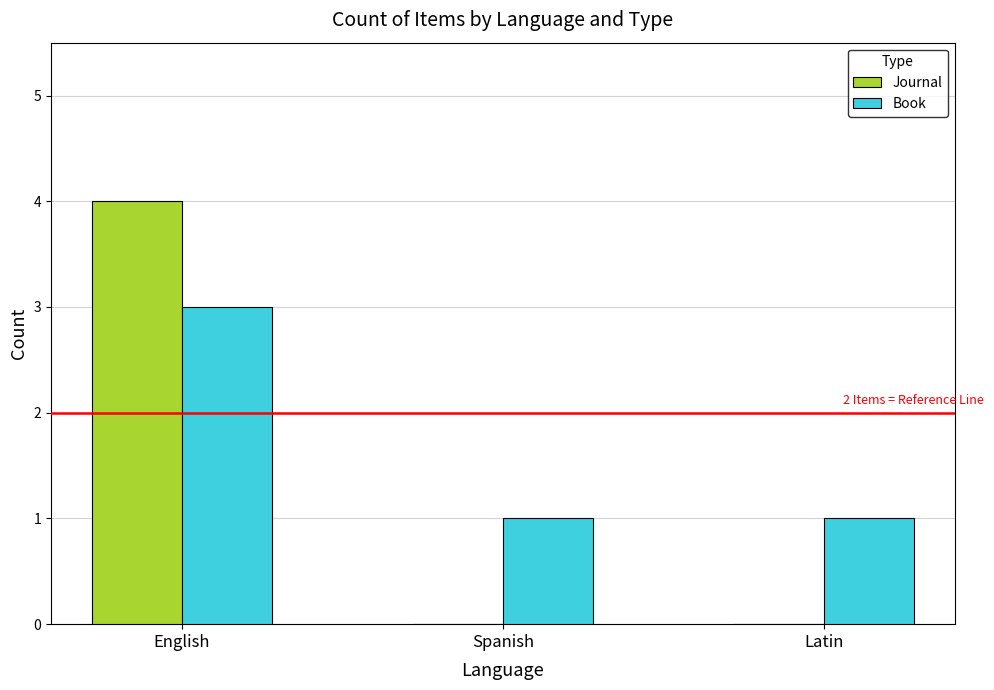

What is the spread (max minus min) of values at Spanish?

1